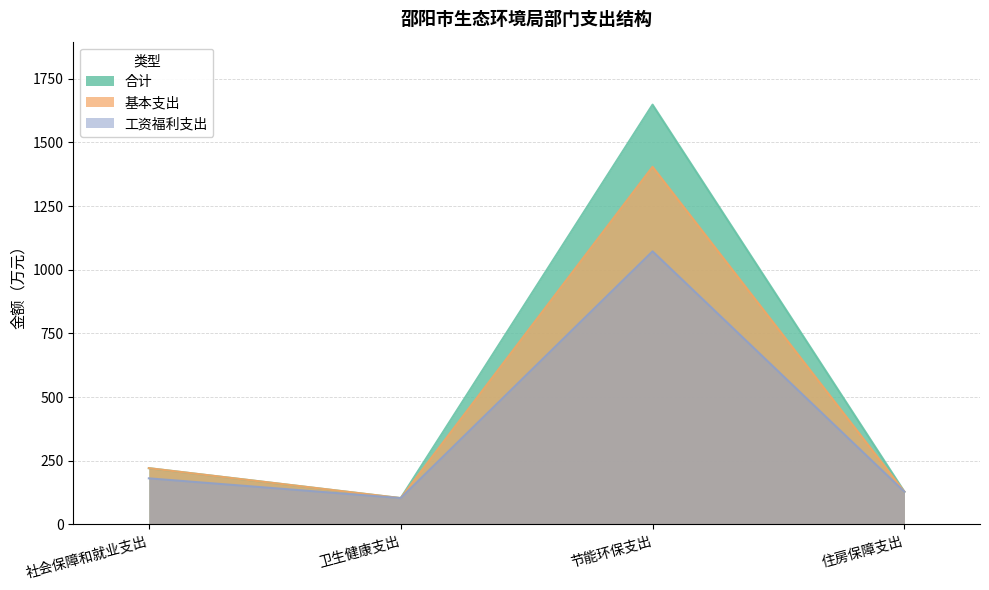

What position from the left is 节能环保支出?

3